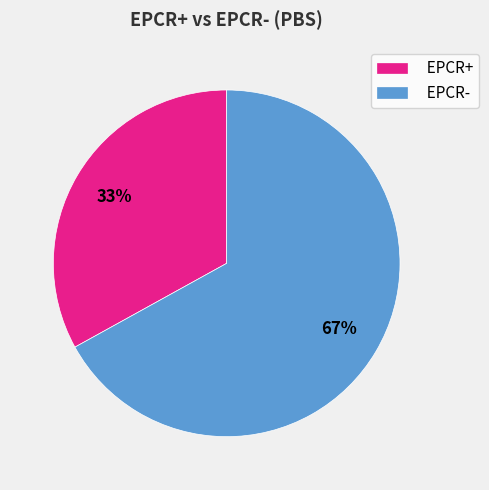

Rank the categories by value from lowest to highest.

EPCR+, EPCR-